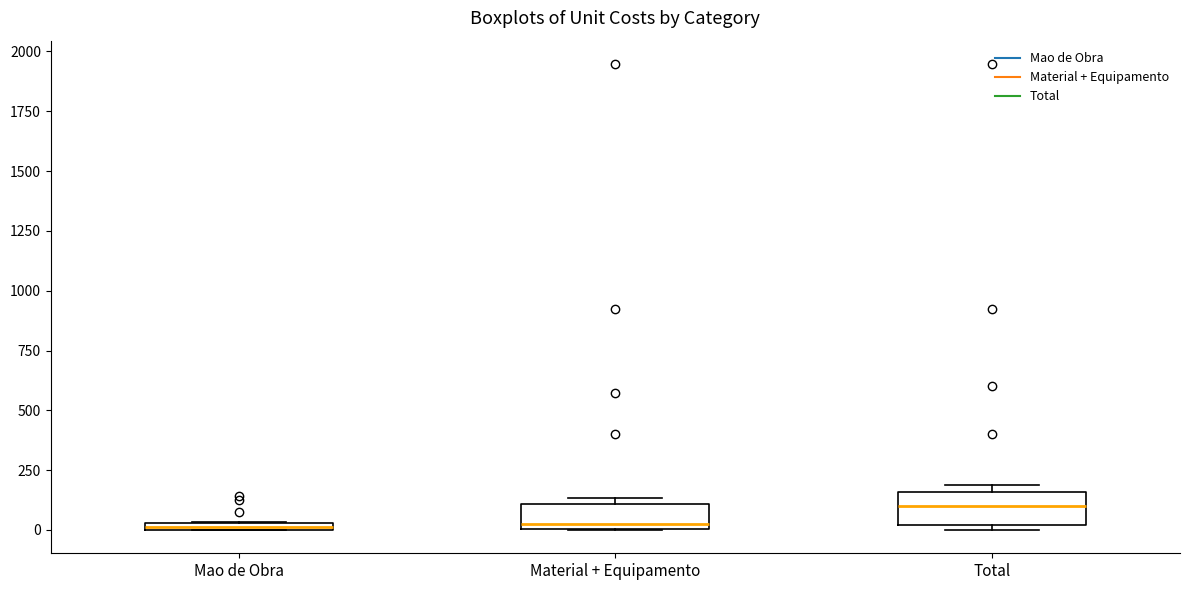

Where is the lower edge of the box for Material + Equipamento on the y-axis? The values are not printed on the chart, so give them approximately, as read against the axis.

0